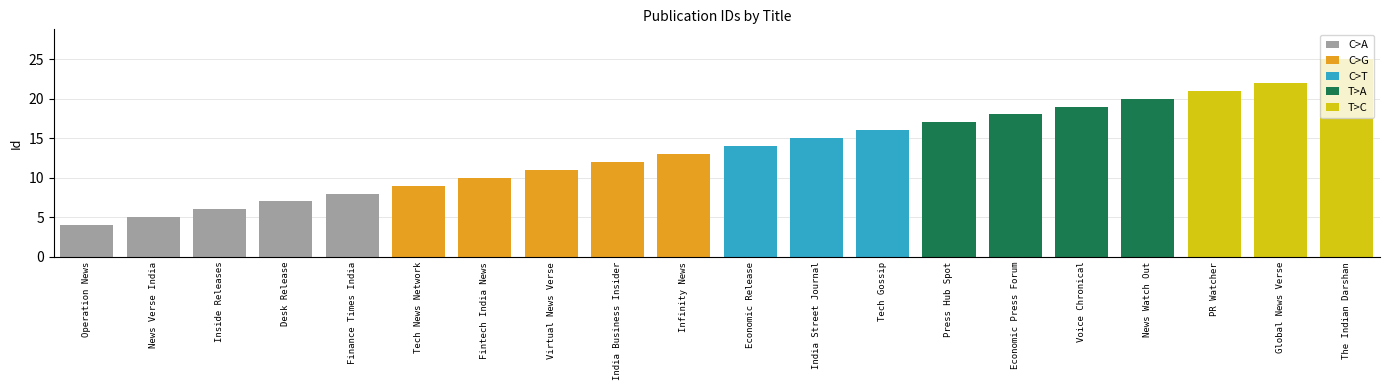

Which has a higher value, Operation News or Economic Press Forum?

Economic Press Forum